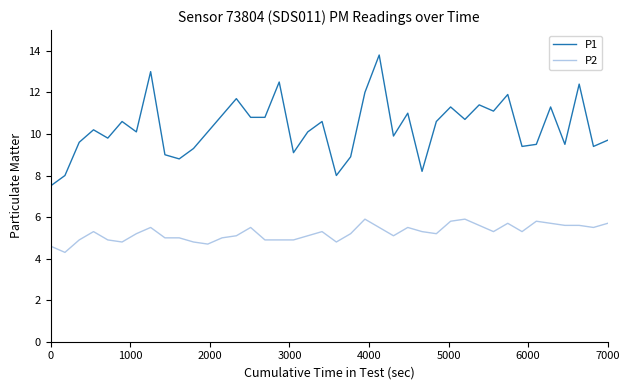

What is the minimum value for P2?

4.3